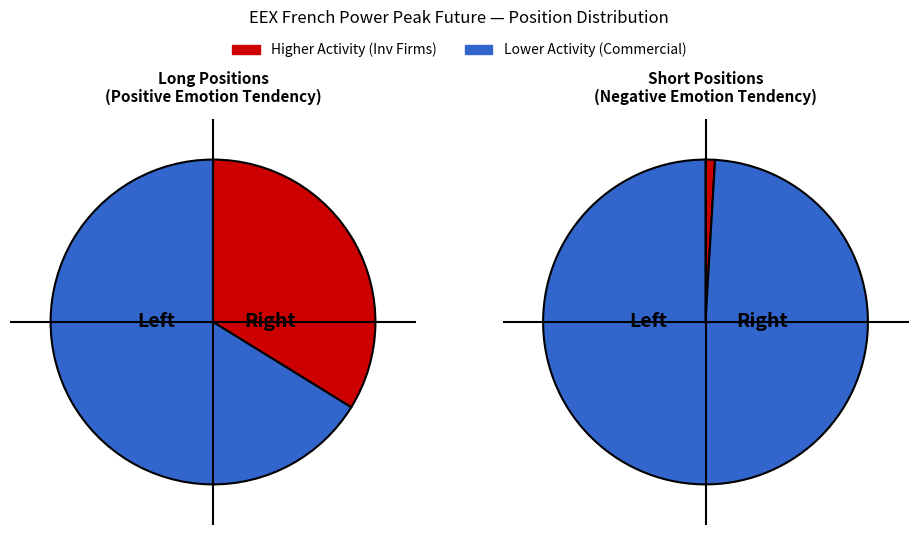

To the nearest percent, what is the average slice percentage?

50%